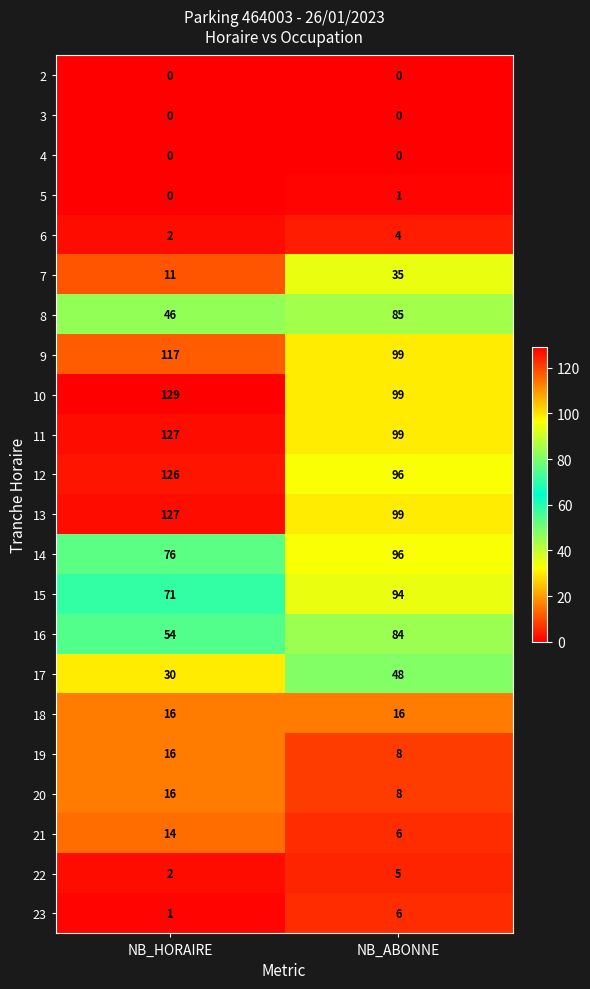

Is the value of 3 at NB_HORAIRE greater than the value of 18 at NB_HORAIRE?

No